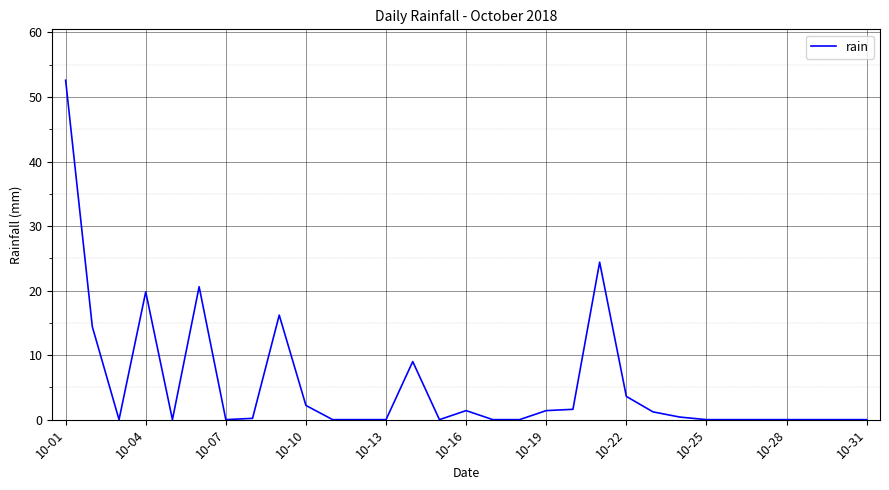

What is the difference between the maximum and minimum values?

52.6